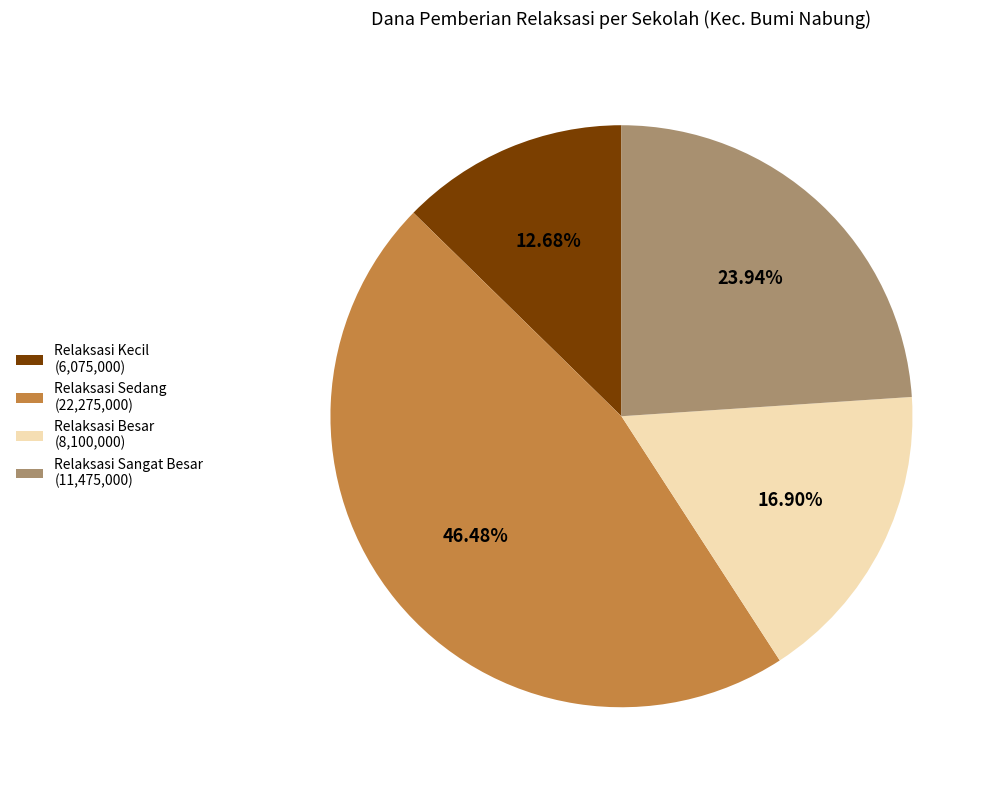

What is the smallest slice in the pie chart?

Relaksasi Kecil (6,075,000)